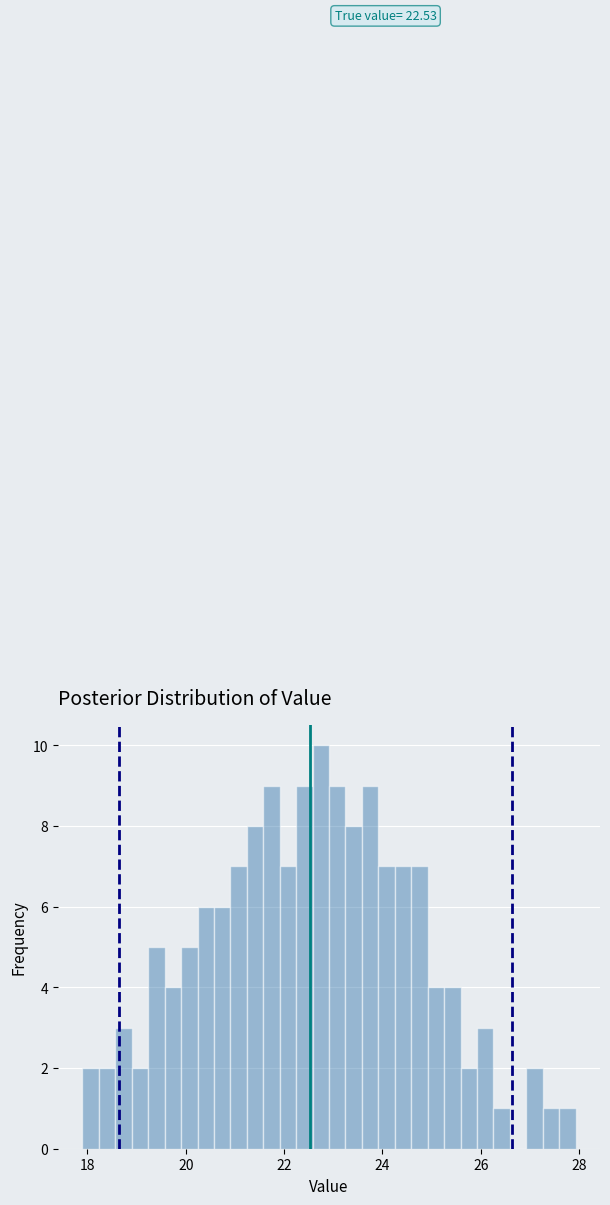

Read against the x-axis, roughly where is the centre of the tallest bar?

22.8